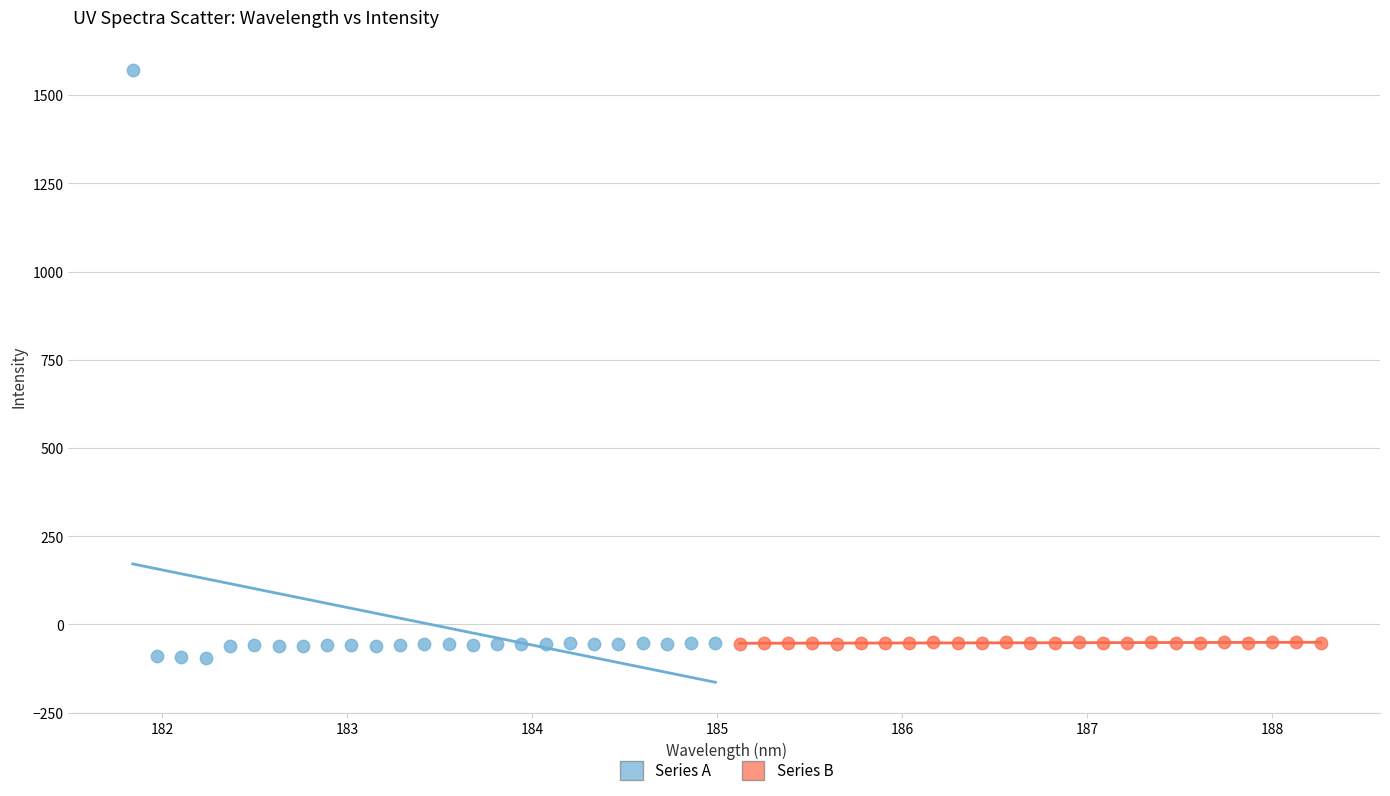

Which series contains the highest Y value?

Series A